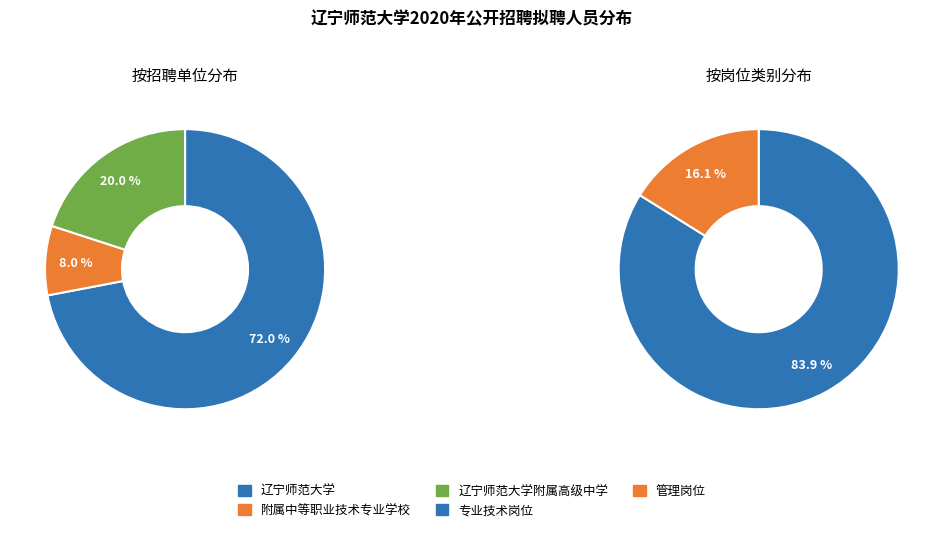

Which slice represents more than half of the pie?

专业技术岗位